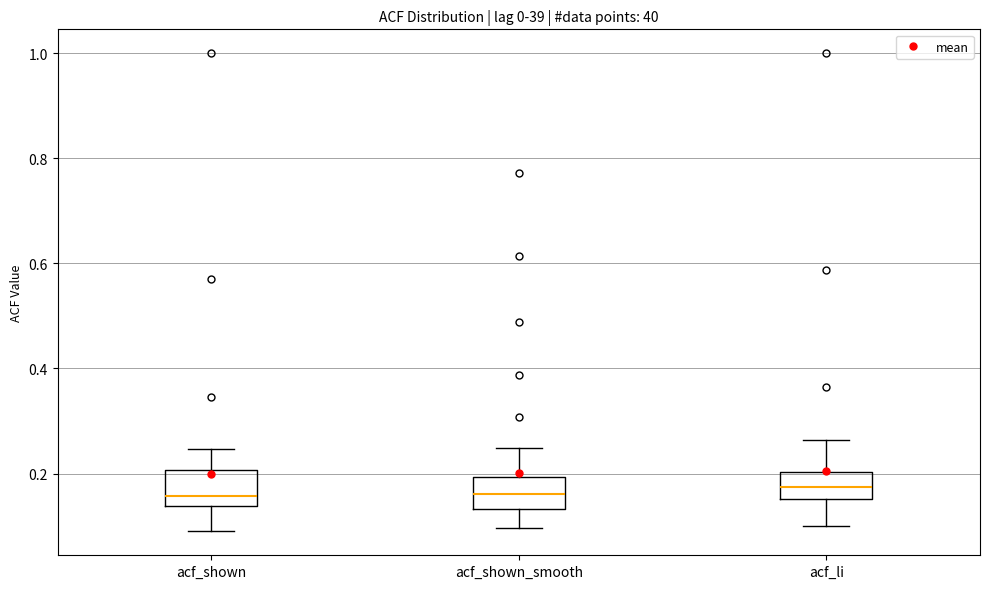

Reading left to right, read every box against the y-axis: the position of its median line, the range the box covers, and the ends of its whiskers. The values are not printed on the chart, so give them approximately, as read against the axis.

acf_shown: median 0.16, box 0.14 to 0.20, whiskers 0.10 to 0.24
acf_shown_smooth: median 0.16, box 0.14 to 0.20, whiskers 0.10 to 0.24
acf_li: median 0.18, box 0.16 to 0.20, whiskers 0.10 to 0.26